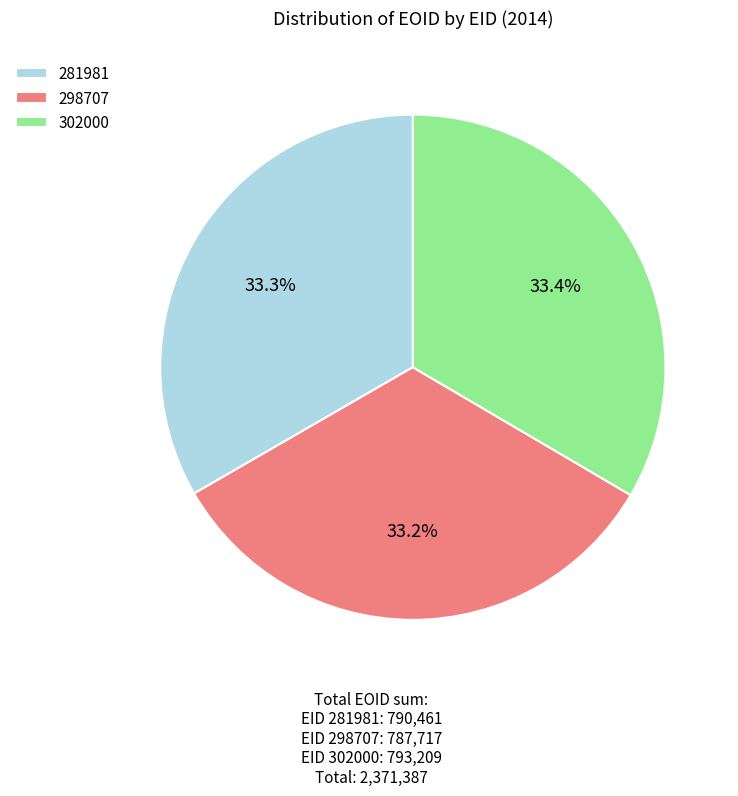

How much of the chart is everything except 302000?

66.6%